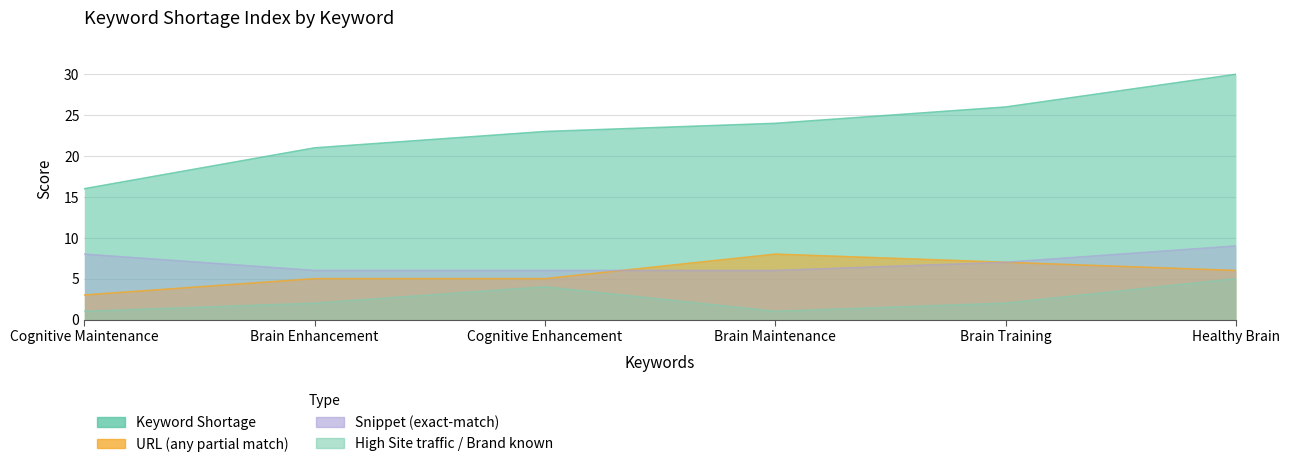

What is the minimum value for Keyword Shortage?

16